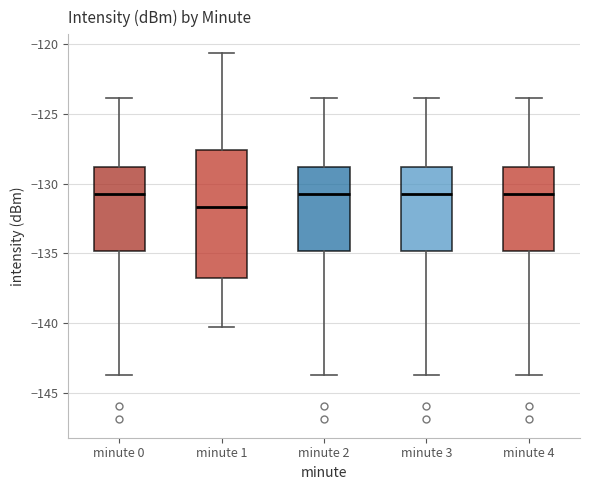

Reading left to right, transcribe this box plot: for each box, give where its median line is, the range the box spans, and where its two whiskers end, as read against the y-axis. The values are not printed on the chart, so give them approximately, as read against the axis.

minute 0: median -130.5, box -135.0 to -129.0, whiskers -144.0 to -124.0
minute 1: median -131.5, box -136.5 to -127.5, whiskers -140.5 to -120.5
minute 2: median -130.5, box -135.0 to -129.0, whiskers -144.0 to -124.0
minute 3: median -130.5, box -135.0 to -129.0, whiskers -144.0 to -124.0
minute 4: median -130.5, box -135.0 to -129.0, whiskers -144.0 to -124.0